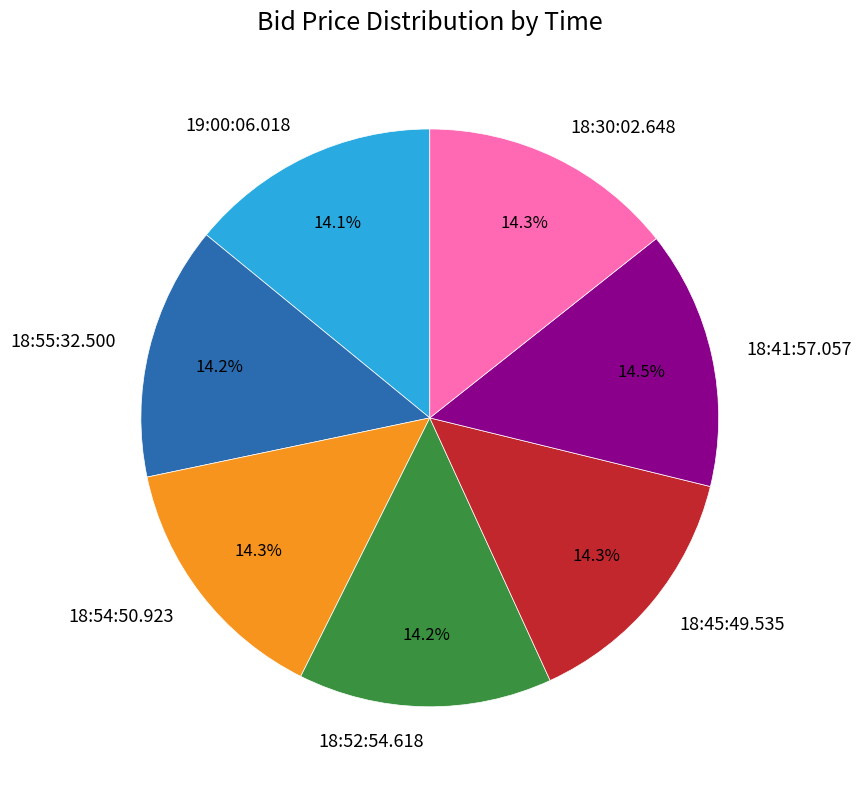

How many slices are in this pie chart?

7